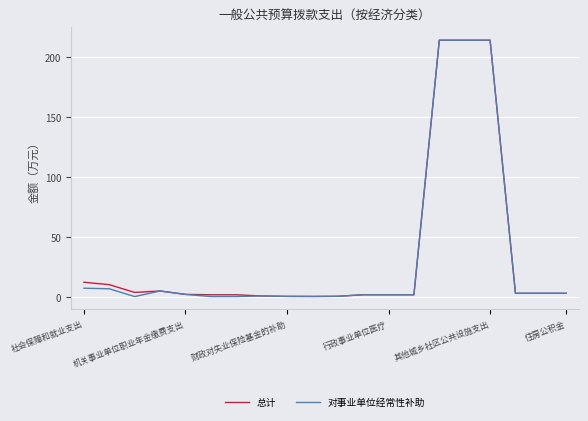

What is the highest value of the 总计 series?

214.1